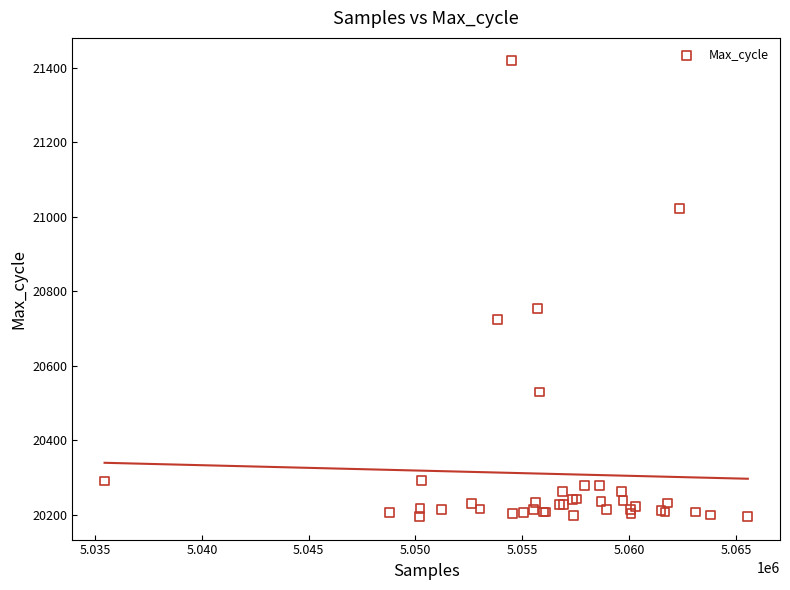

What Y value in the scatter plot is closest to 20806?

20753